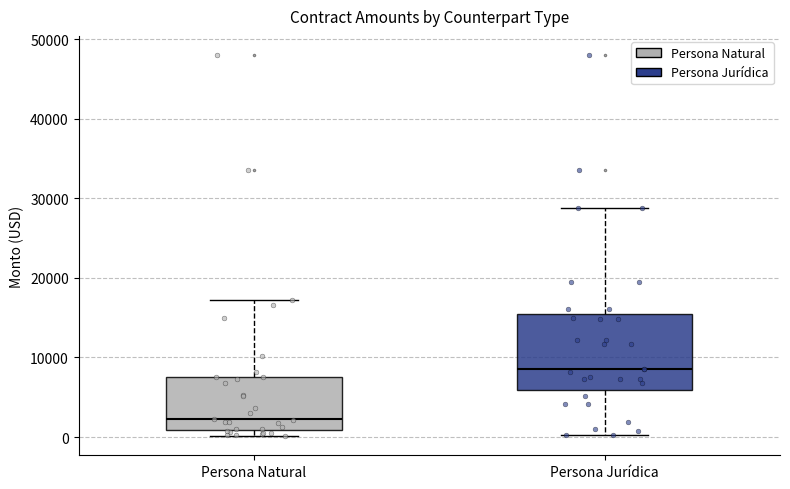

Where does the lower whisker of the box for Persona Jurídica end on the y-axis? The values are not printed on the chart, so give them approximately, as read against the axis.

0